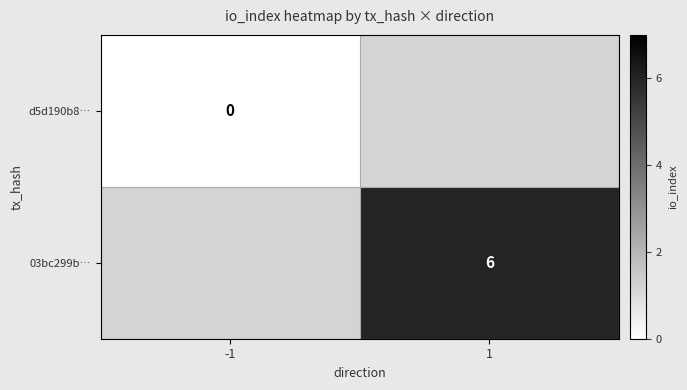

Is the value of 03bc299b… at 1 greater than the value of d5d190b8… at -1?

Yes